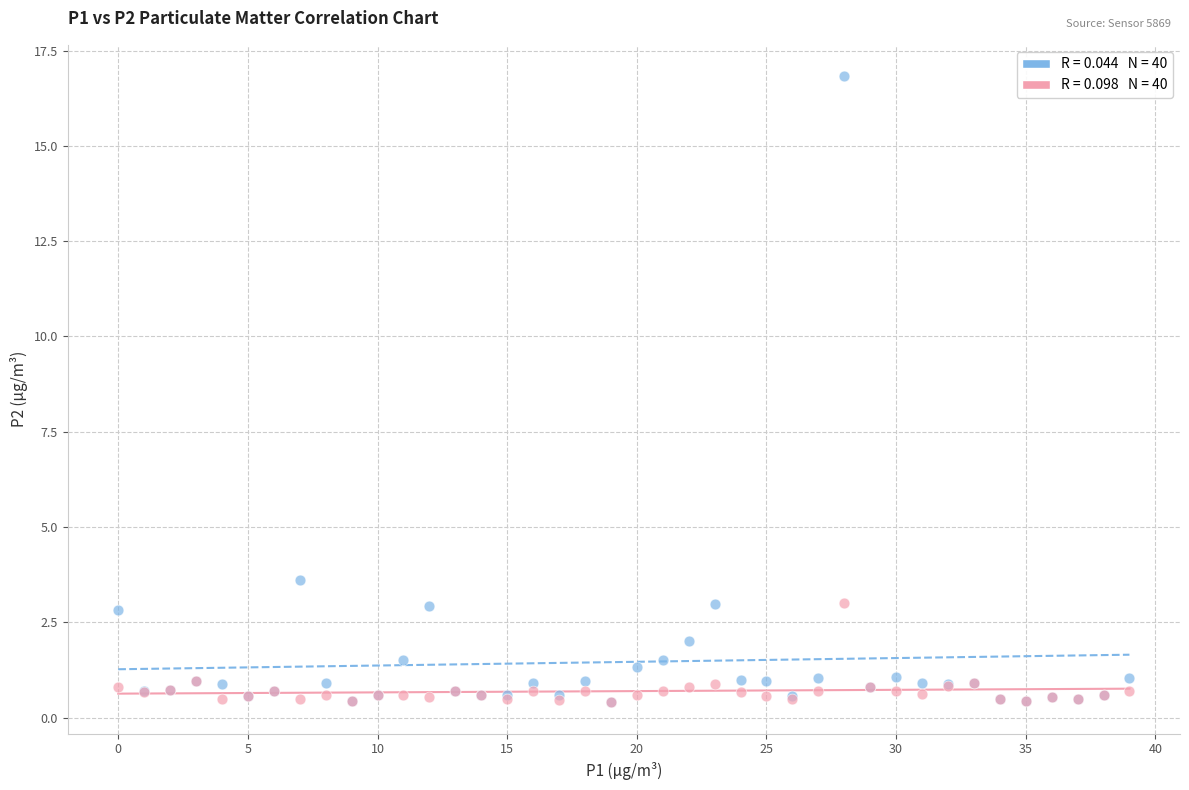

Across all series, what Y value is closest to 8?

3.6